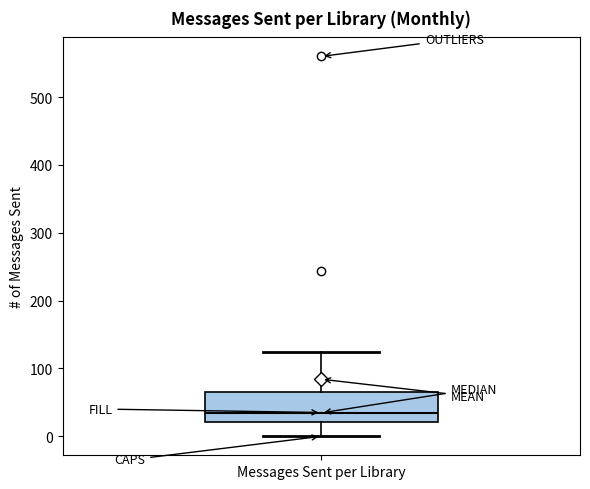

Where is the lower edge of the box for Messages Sent per Library on the y-axis? The values are not printed on the chart, so give them approximately, as read against the axis.

20